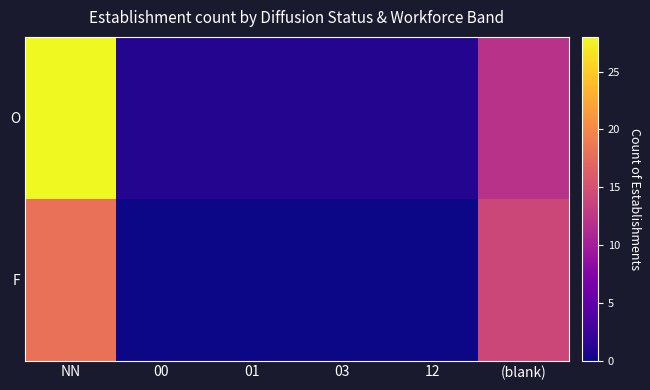

Count the number of categories in the chart.

6